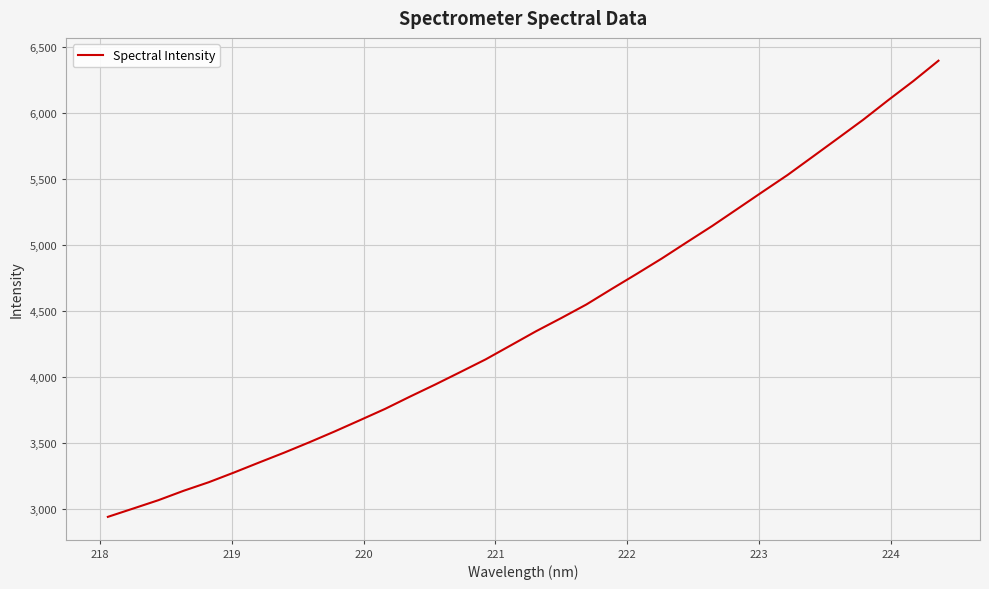

How many values exceed 4343?

17